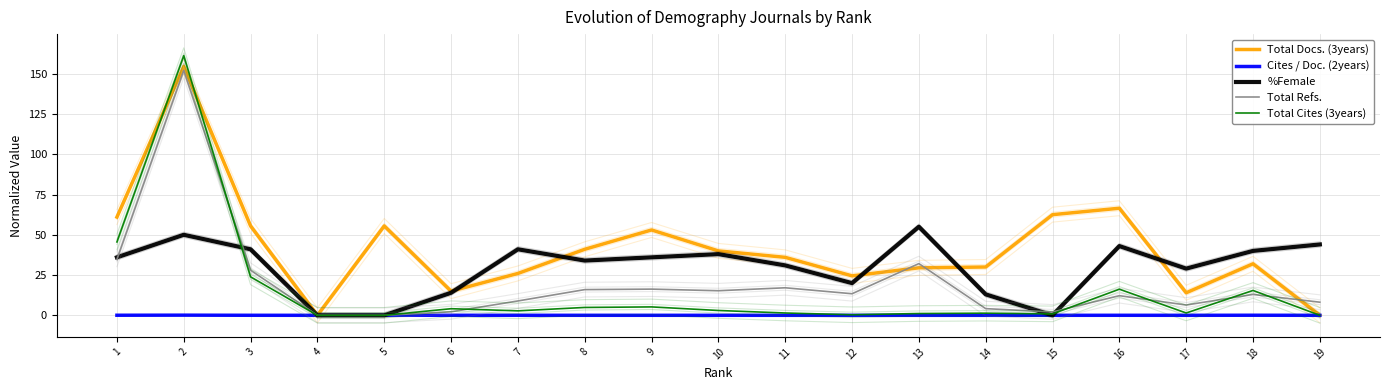

True or false: %Female and Total Refs. intersect in this chart.

True